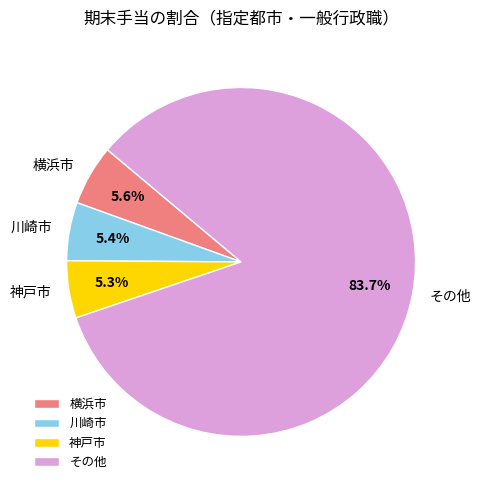

Count the number of slices in the pie.

4